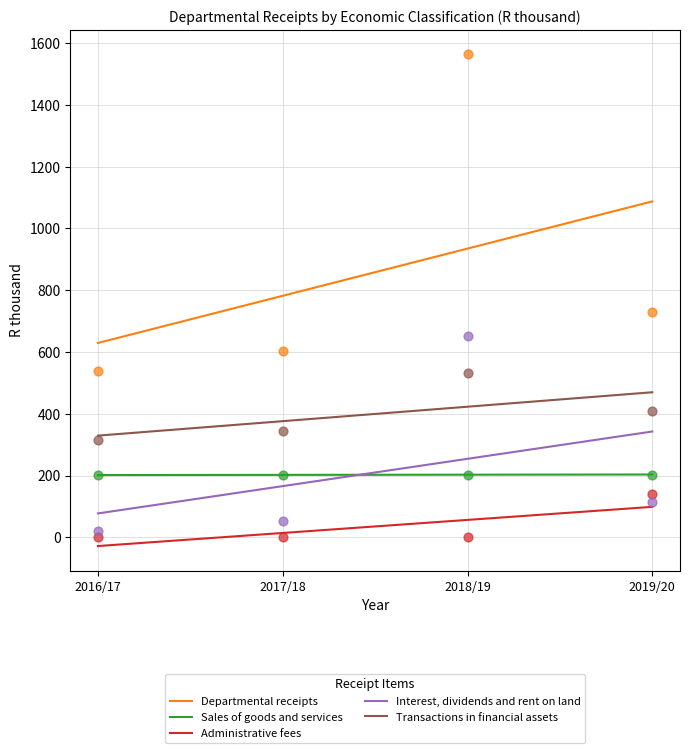

What are all the series names shown in the legend?

Departmental receipts, Sales of goods and services, Administrative fees, Interest, dividends and rent on land, Transactions in financial assets